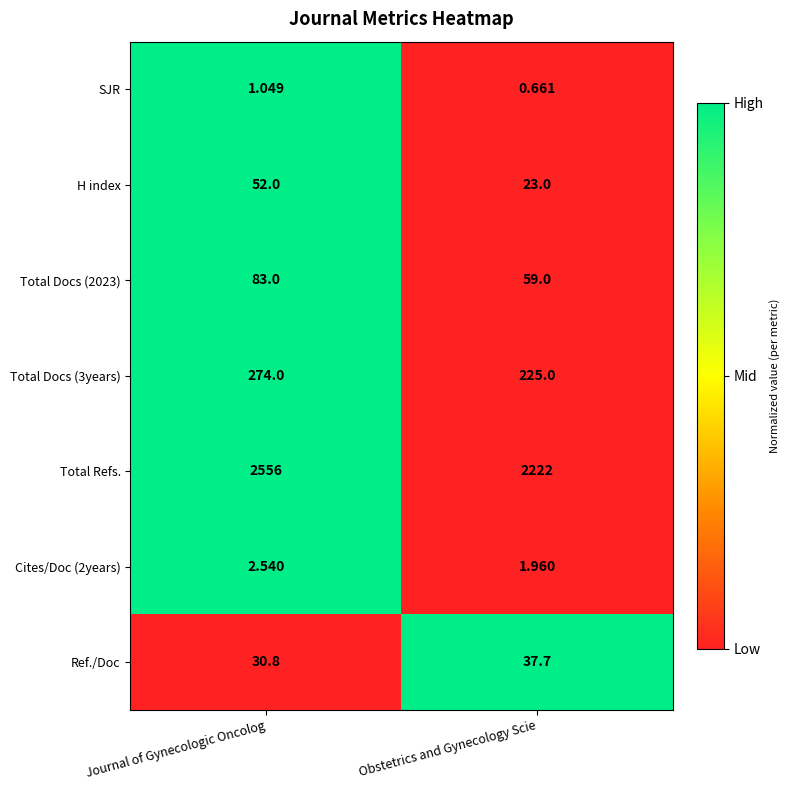

At which label is Total Docs (3years) closest to 249?

Obstetrics and Gynecology Scie